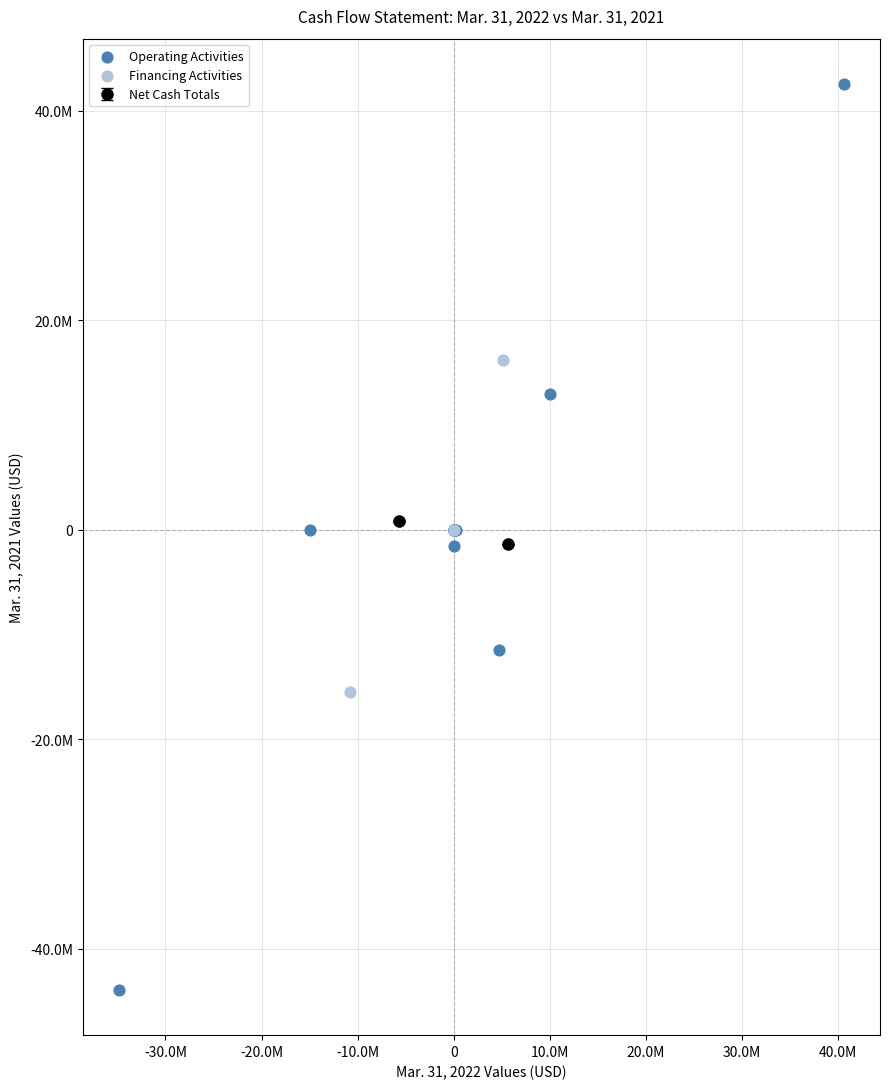

Which series reaches the maximum Y coordinate?

Operating Activities